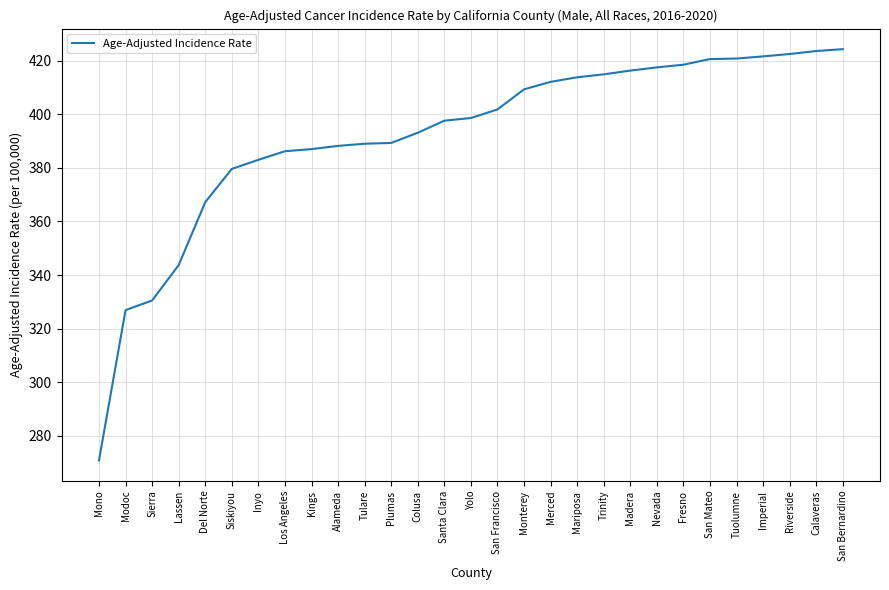

What is the approximate value at Tuolumne?

420.8